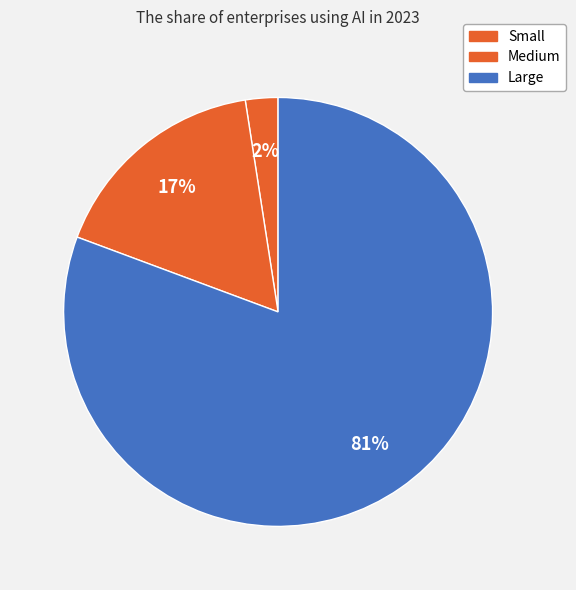

How many slices are in this pie chart?

3